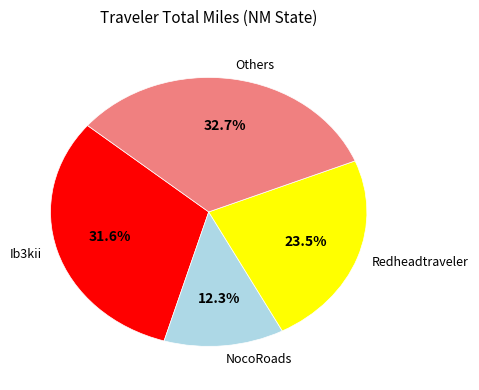

To the nearest percent, what is the difference between the largest and smallest slice percentages?

20%